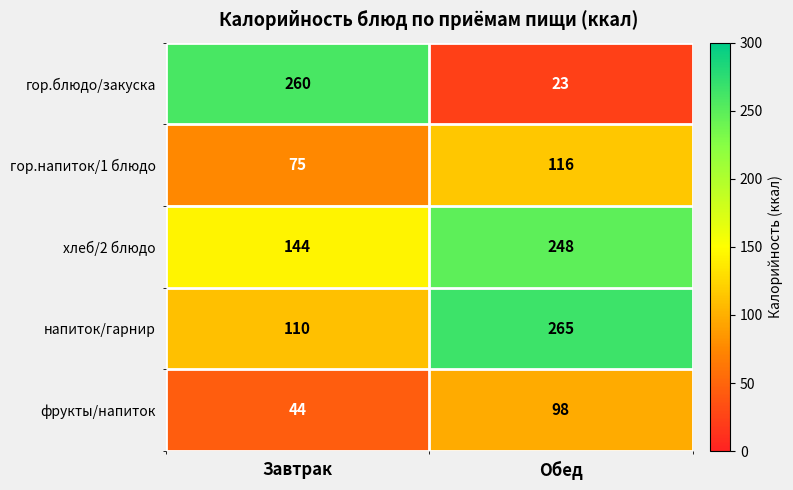

List the series in order of their peak value, highest first.

напиток/гарнир, гор.блюдо/закуска, хлеб/2 блюдо, гор.напиток/1 блюдо, фрукты/напиток